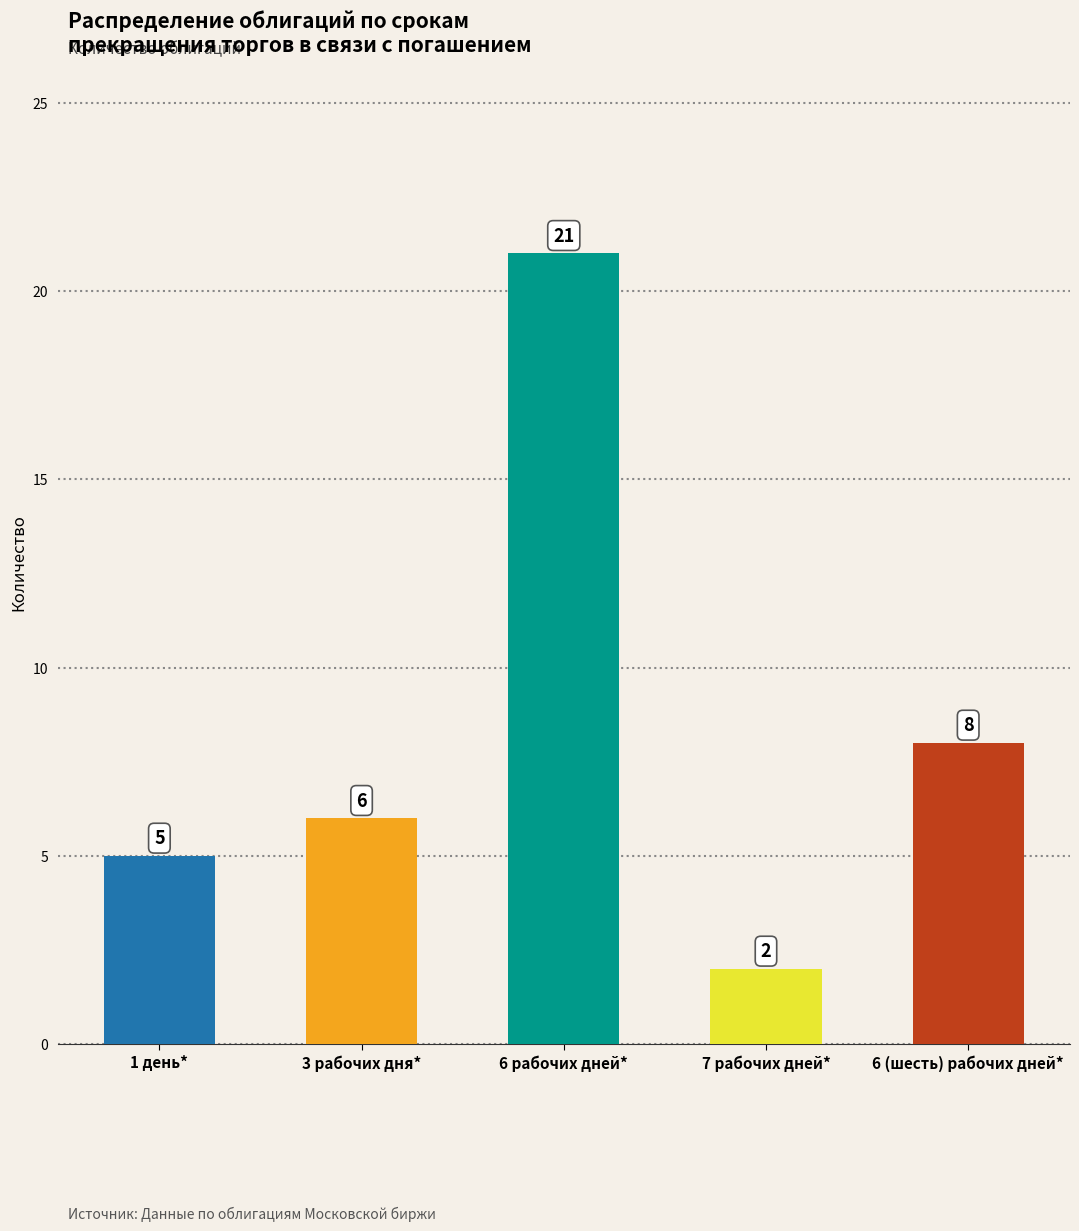

What is the value of the 2nd bar from the left?

6